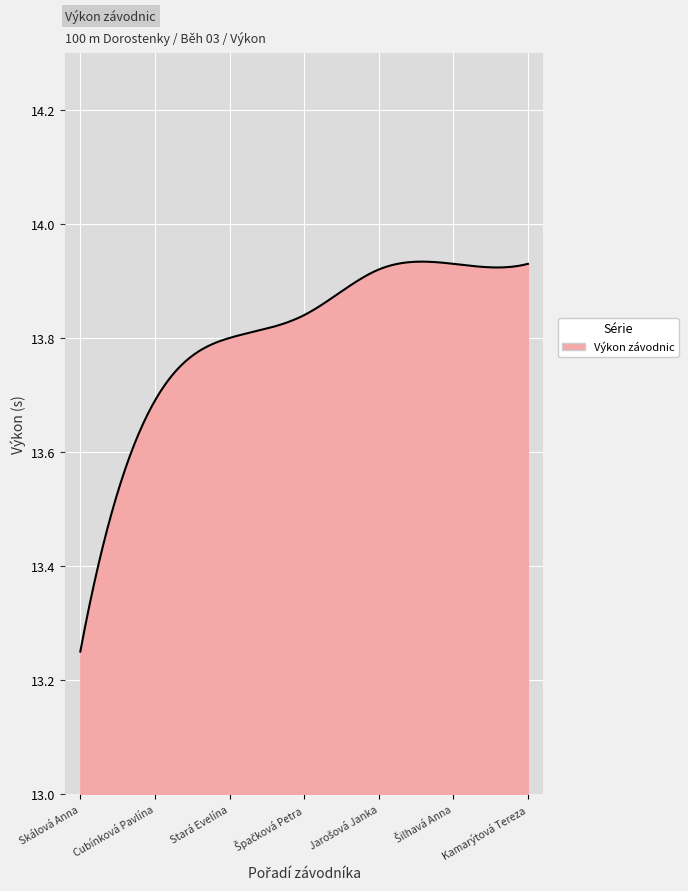

What is the difference between the maximum and minimum values?

0.7